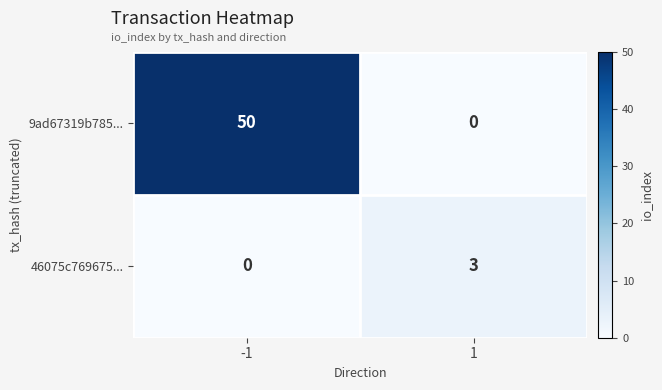

The 46075c769675... series shows 3 at 1. True or false?

True